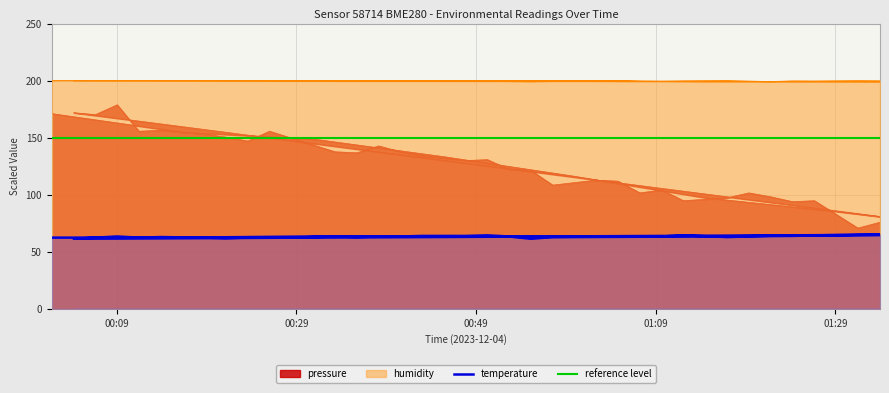

Between 2023-12-04T01:24:14 and 2023-12-04T00:06:38, which is larger?

2023-12-04T00:06:38